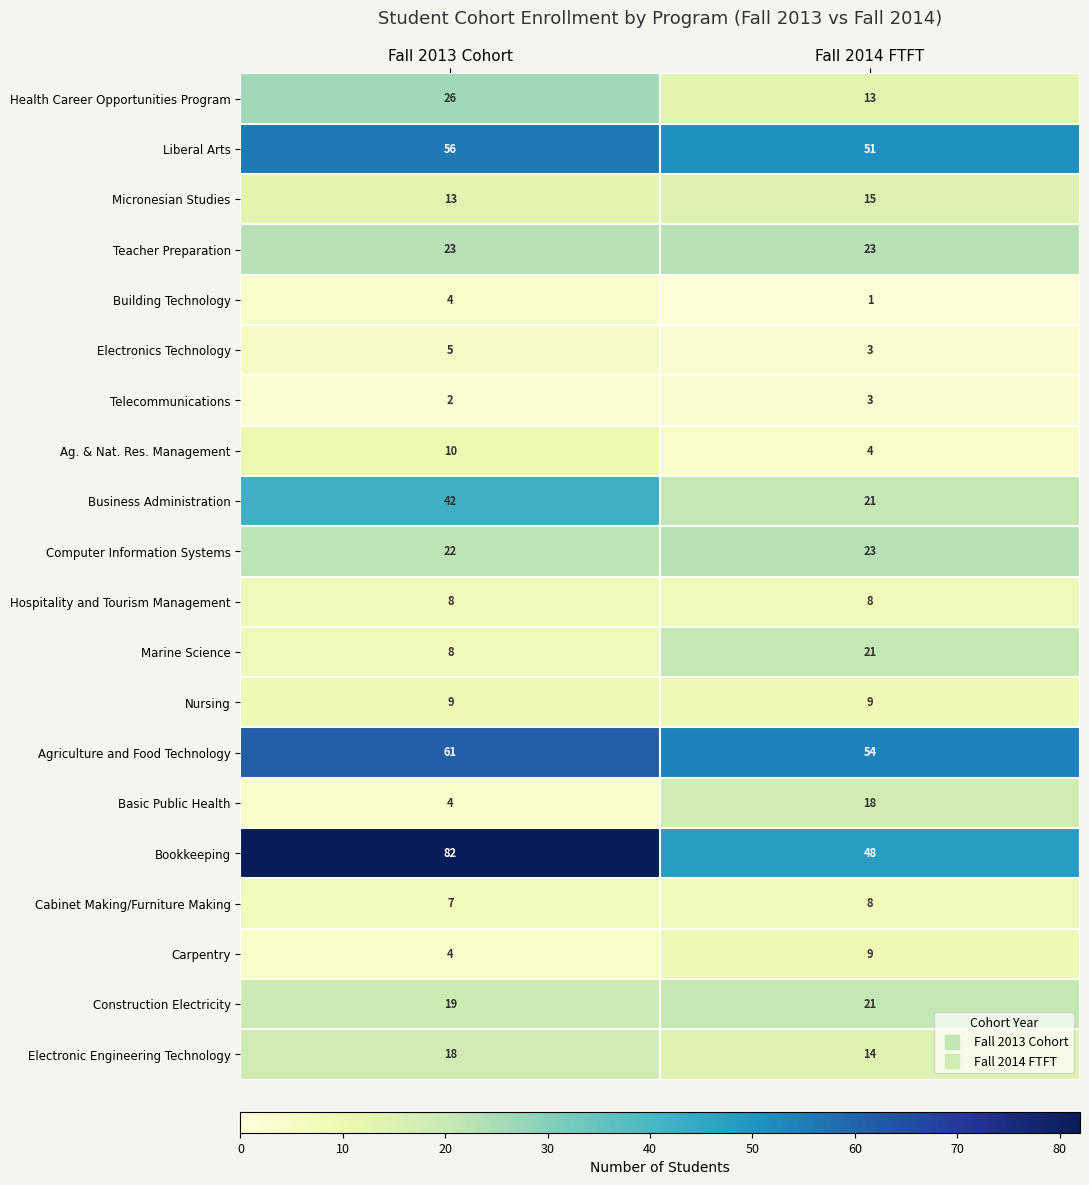

What is the sum of all Marine Science values?

29